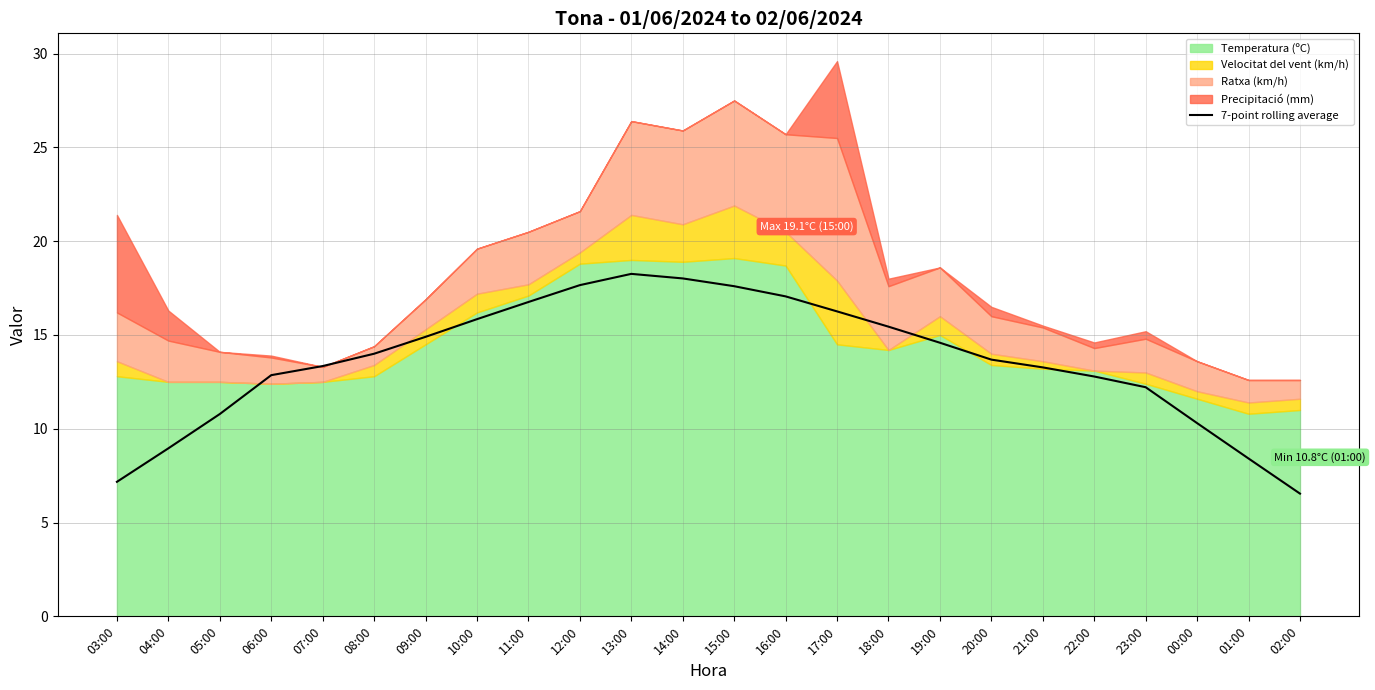

At which label does the data first exceed 14?

09:00